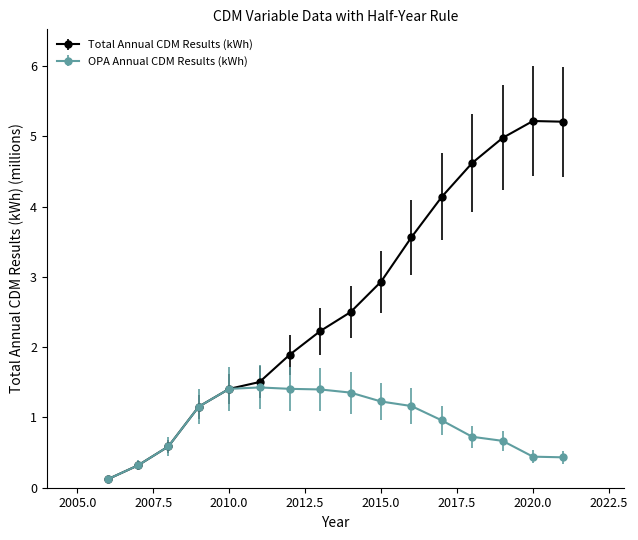

Which series has the largest range (max minus min)?

Total Annual CDM Results (kWh)